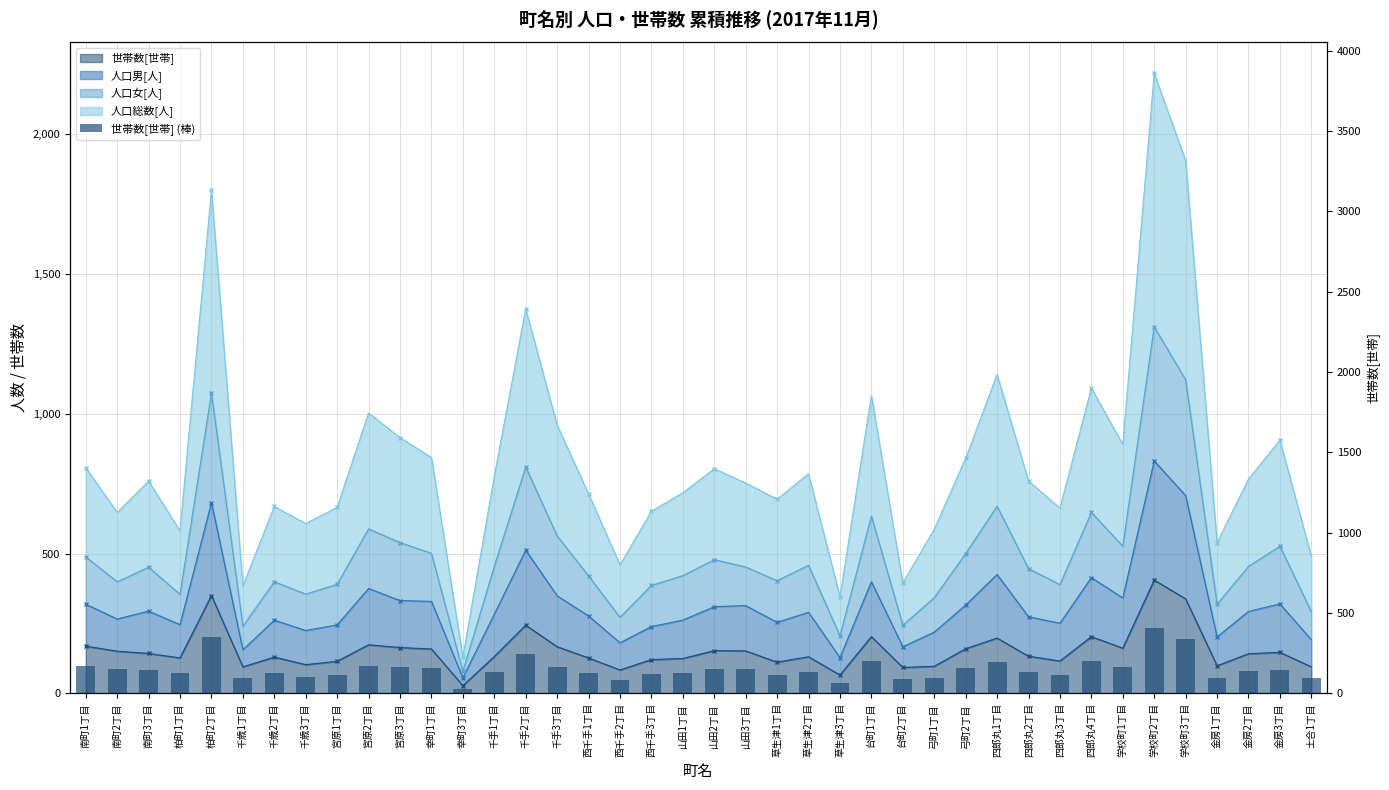

What is the difference between the maximum and minimum values?

377